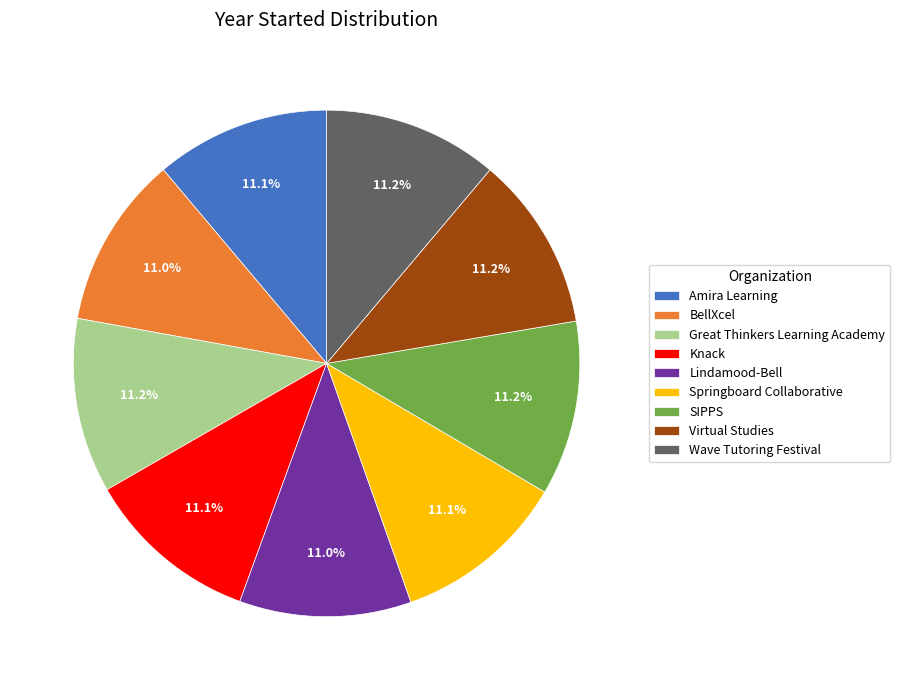

The Great Thinkers Learning Academy slice represents 1% of the pie. True or false?

False